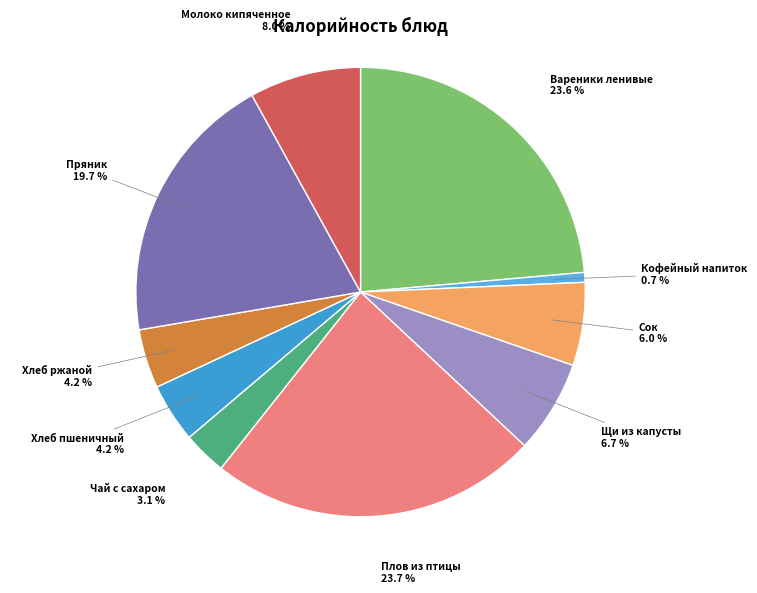

Between Кофейный напиток and Молоко кипяченное, which is larger?

Молоко кипяченное